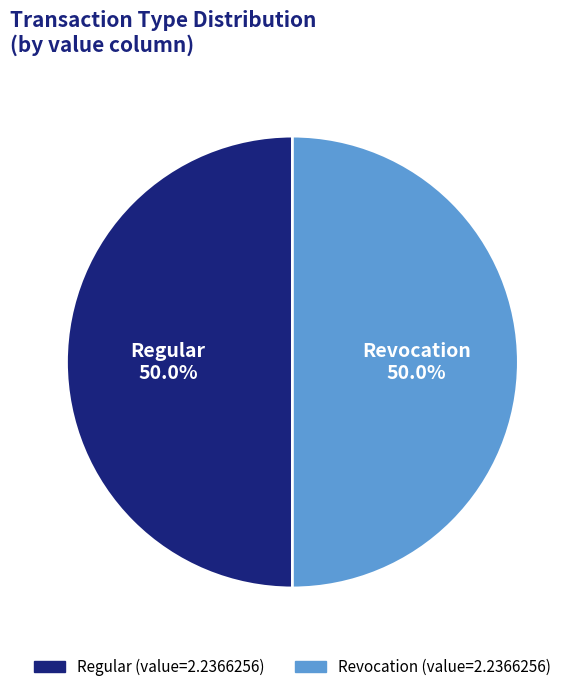

What is the largest slice in the pie chart?

Regular (io_index=21)